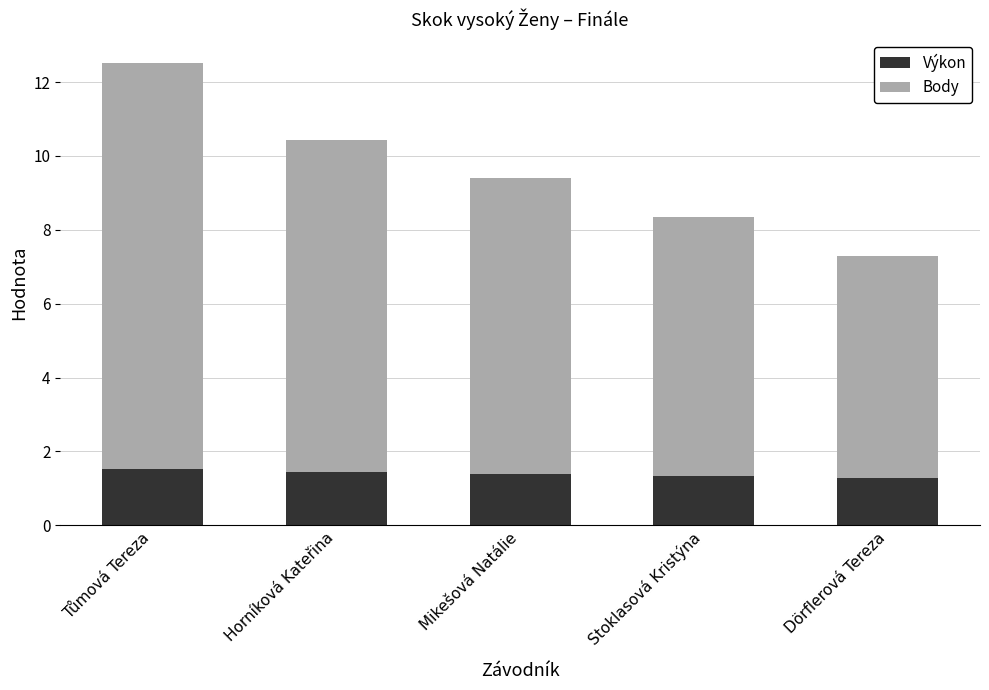

At which category is the sum across all series the highest?

Tůmová Tereza